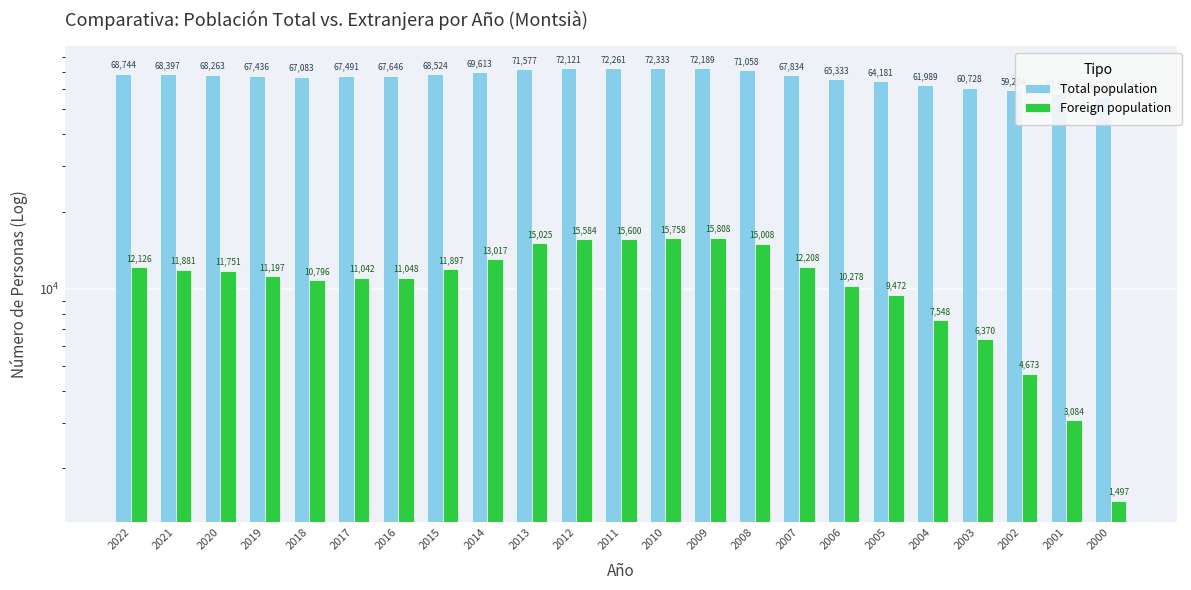

What is the value of the Total population bar at the 10th from the left?

71577